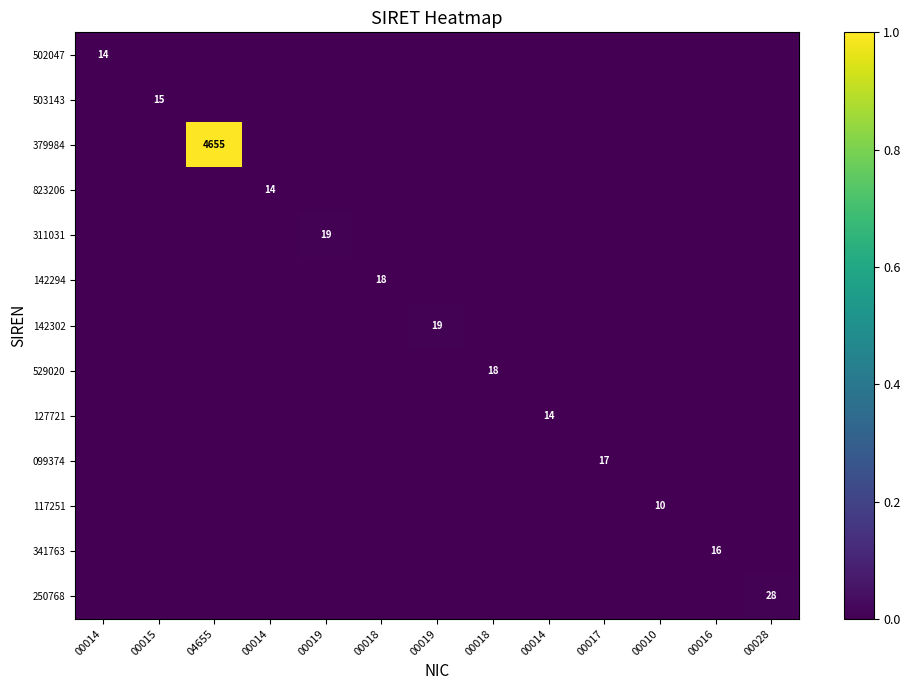

Which series has the largest total across all categories?

379984